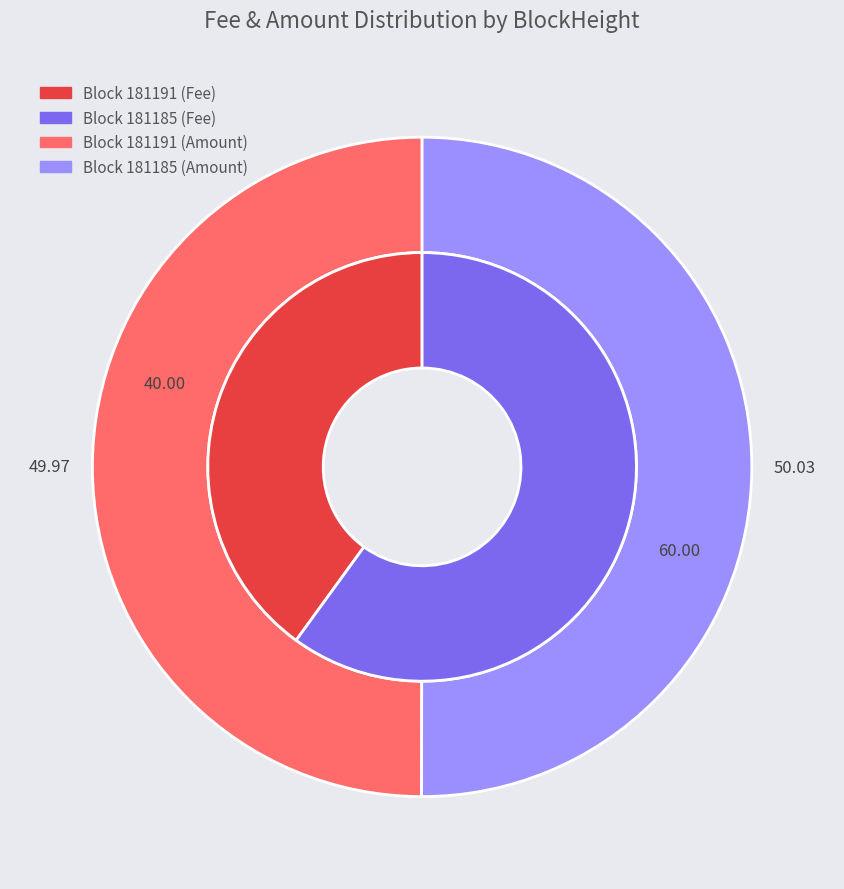

Do 181185 and 181191 together represent more than half of the pie?

Yes